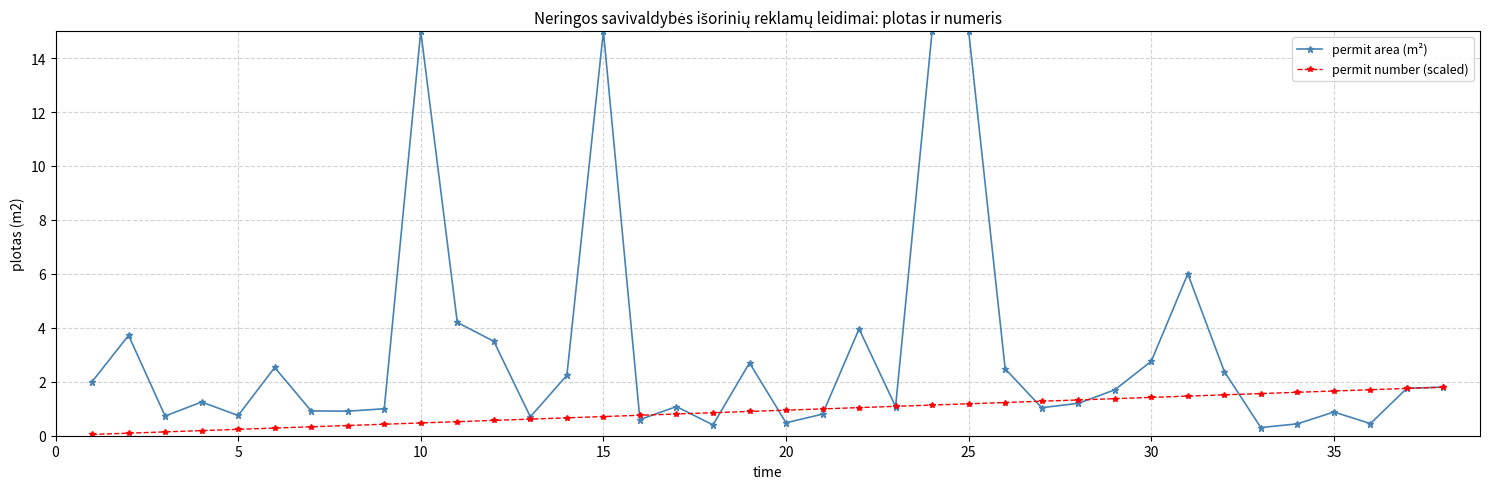

What are all the series names shown in the legend?

permit area (m²), permit number (scaled)